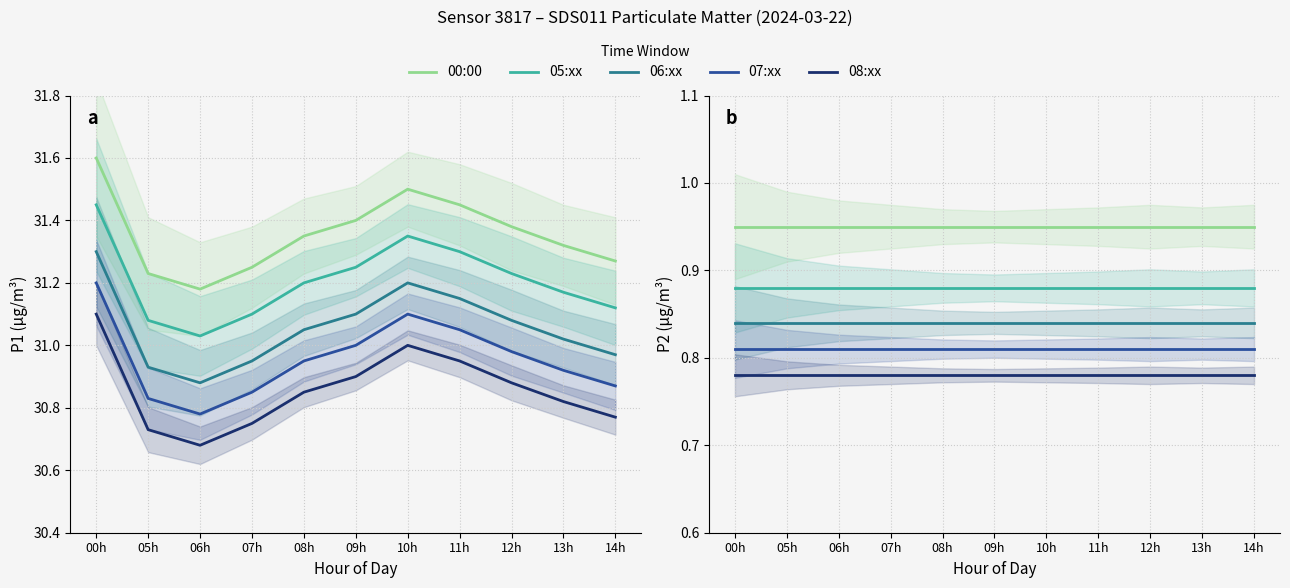

At which category is the sum across all series the highest?

00h